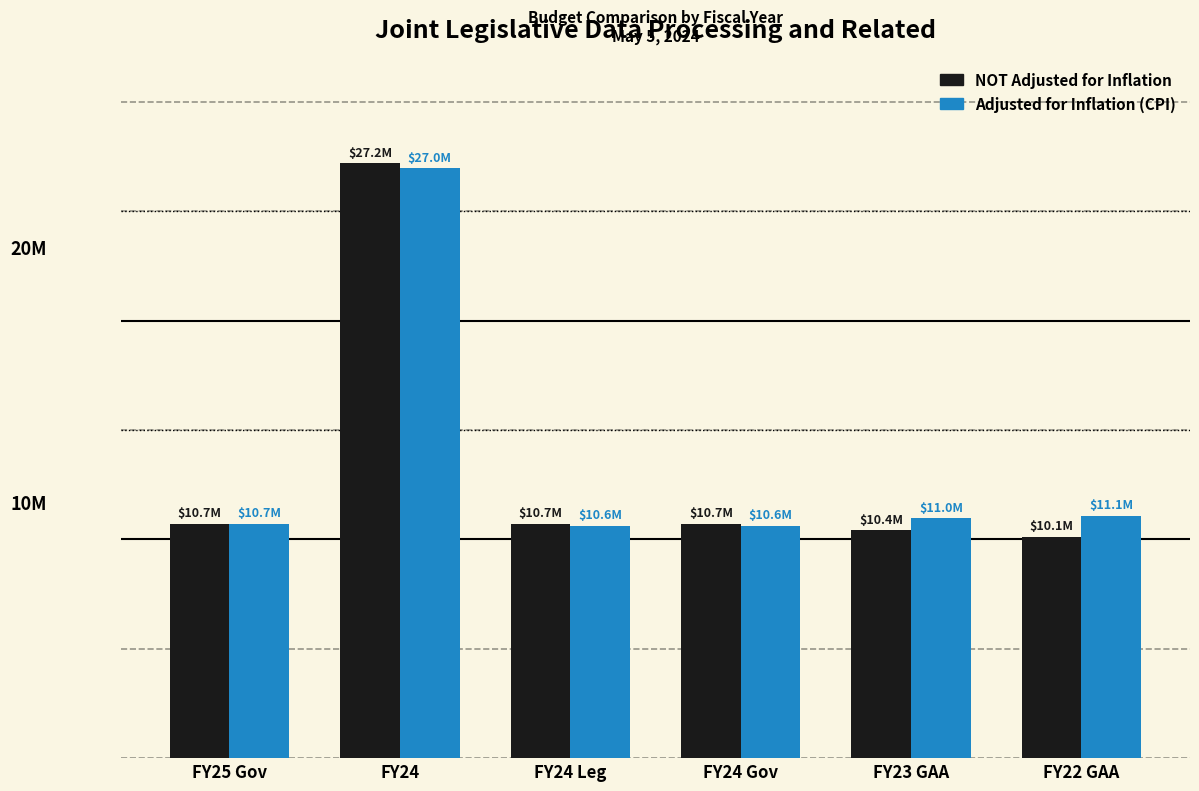

What is the maximum value for NOT Adjusted for Inflation?

27204221